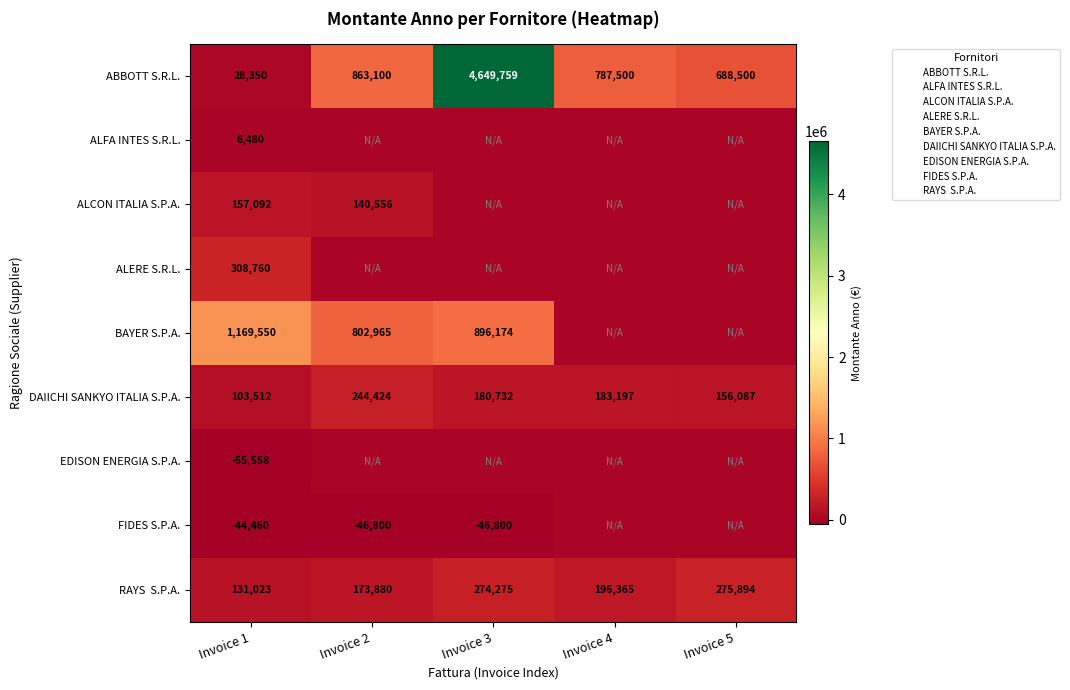

At which label does RAYS S.P.A. reach its peak?

Invoice 5